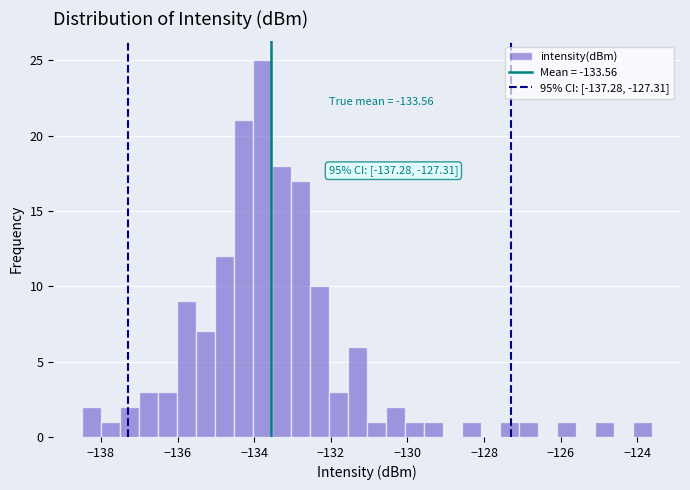

Read against the x-axis, roughly where is the centre of the tallest bar?

-133.8